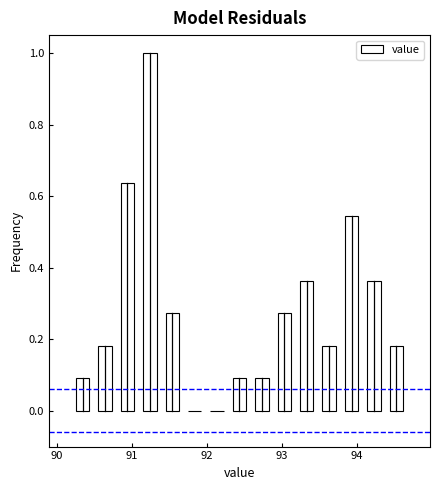

Around what value on the x-axis is the tallest bar? Give the approximate position of its centre, as read against the axis.

91.2